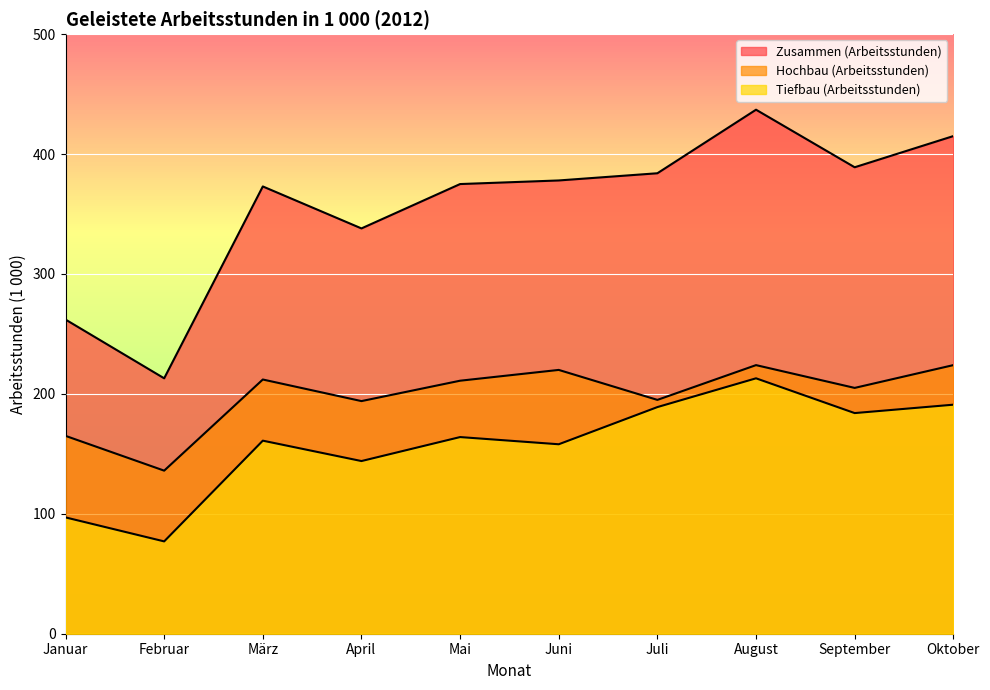

How many interior local peaks does the Hochbau (Arbeitsstunden) series have?

3